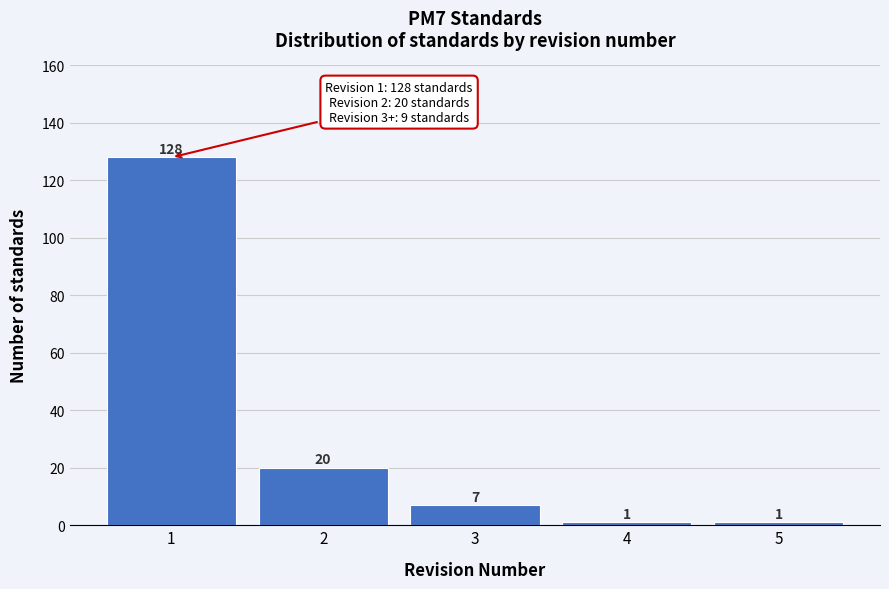

Reading left to right, list every bar in this chart as the range it spans on the x-axis followed by its height.

0.5 to 1.5: 128
1.5 to 2.5: 20
2.5 to 3.5: 7
3.5 to 4.5: 1
4.5 to 5.5: 1